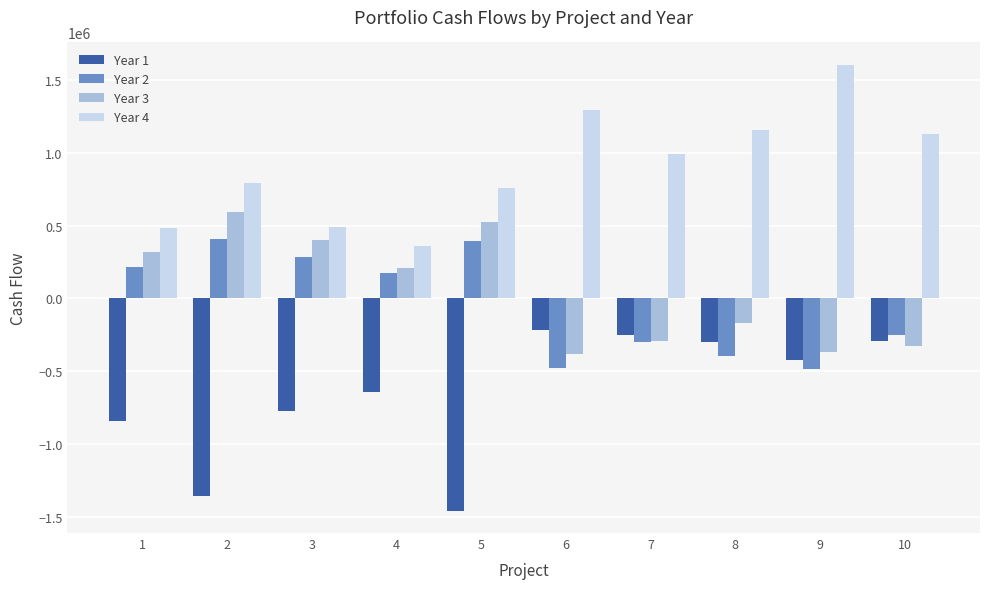

What is the sum of all Year 2 values?

-432680